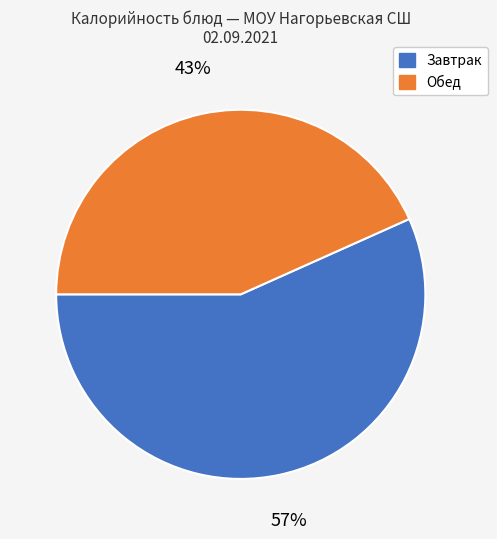

What is the largest slice in the pie chart?

Завтрак